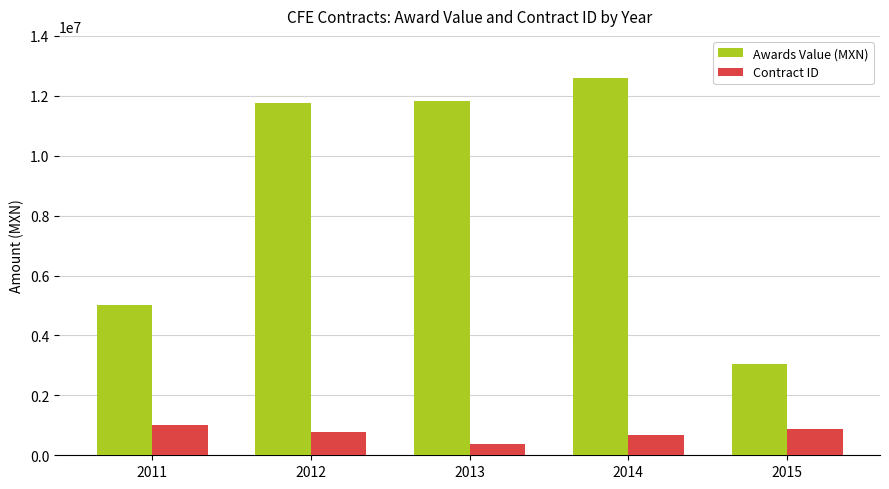

Which series has the largest total across all categories?

Awards Value (MXN)